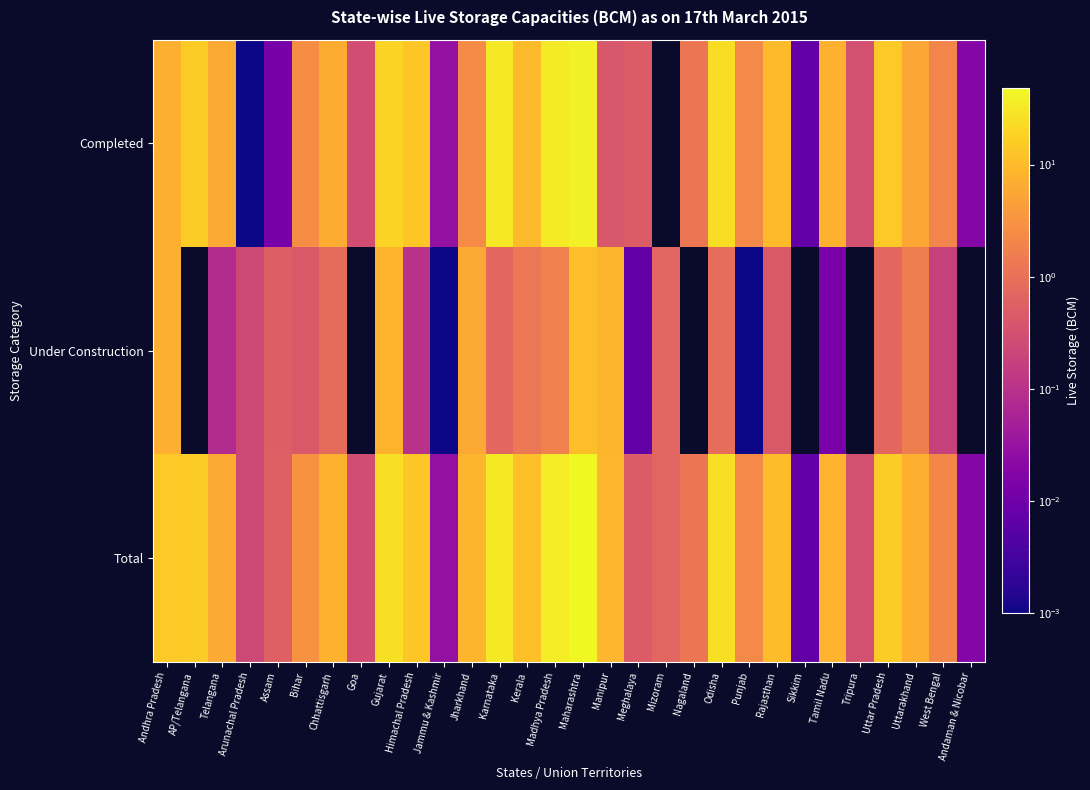

What is the greatest value displayed?

48.1